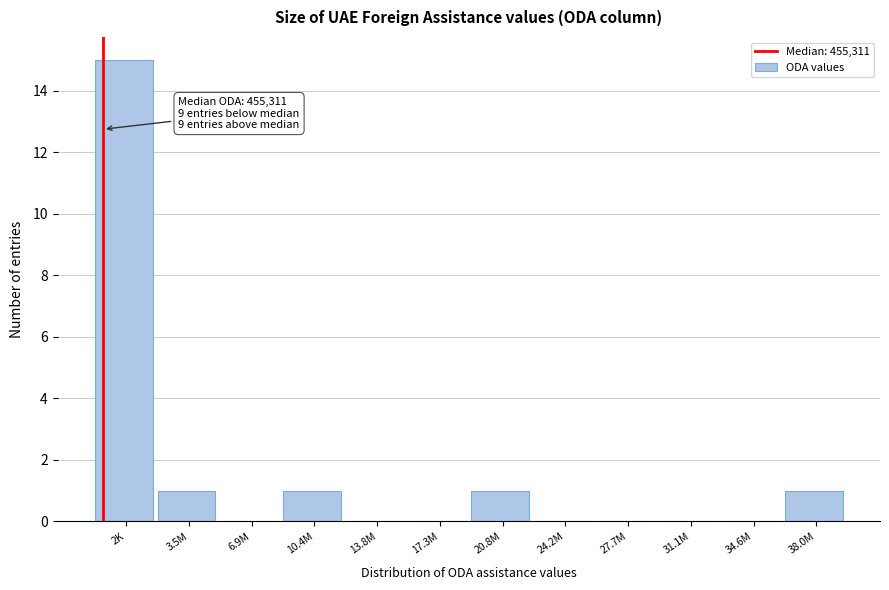

Reading left to right, transcribe all the data shown in this chart.

2K=15	3.5M=1	6.9M=0	10.4M=1	13.8M=0	17.3M=0	20.8M=1	24.2M=0	27.7M=0	31.1M=0	34.6M=0	38.0M=1